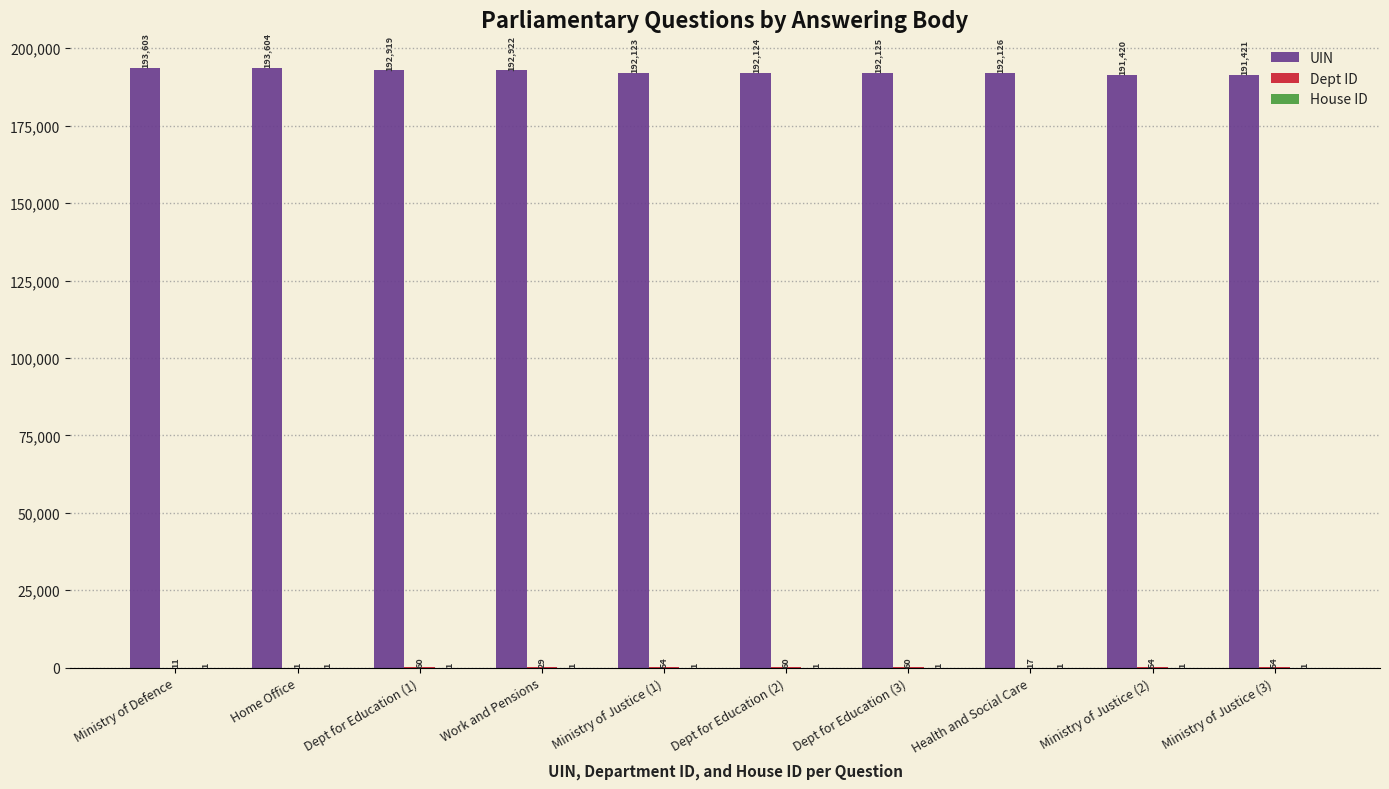

The value of UIN at Ministry of Defence is 193603. True or false?

True